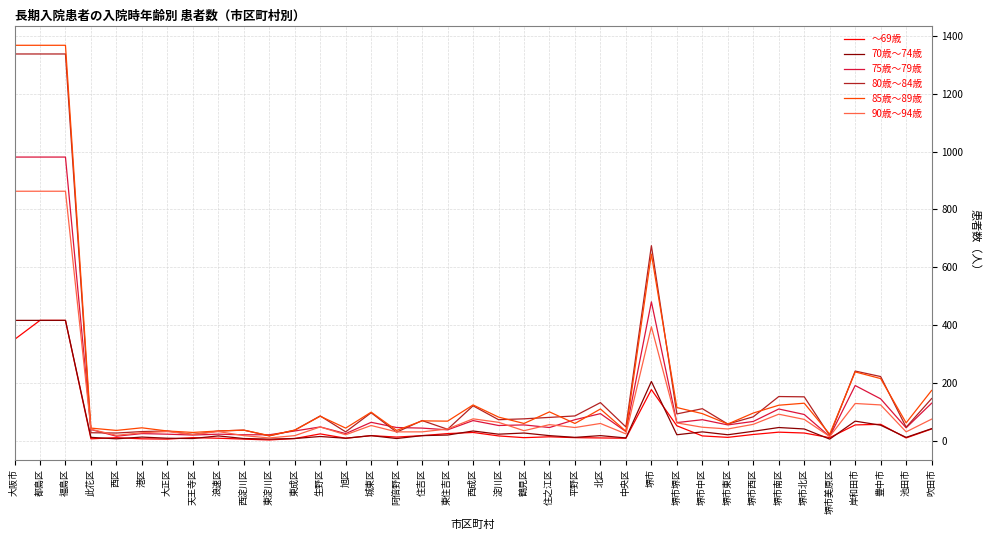

What is the difference between the highest and lowest values at 堺市美原区?

17